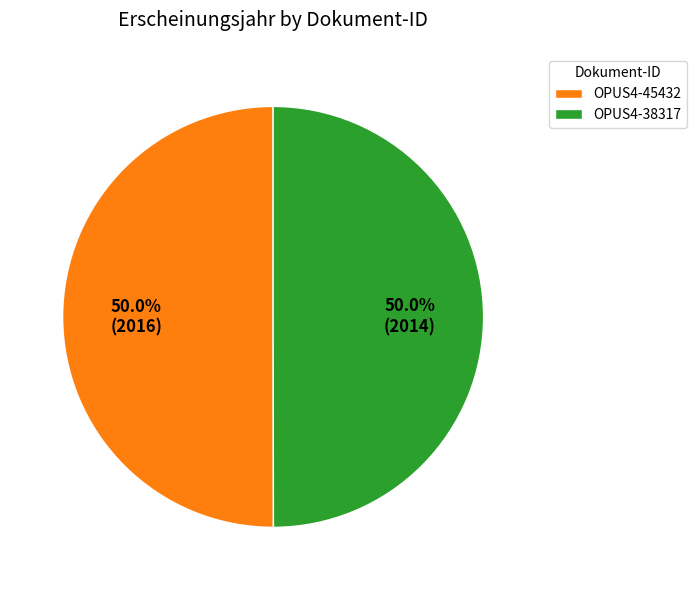

To the nearest percent, what percentage of the pie is OPUS4-38317?

50%